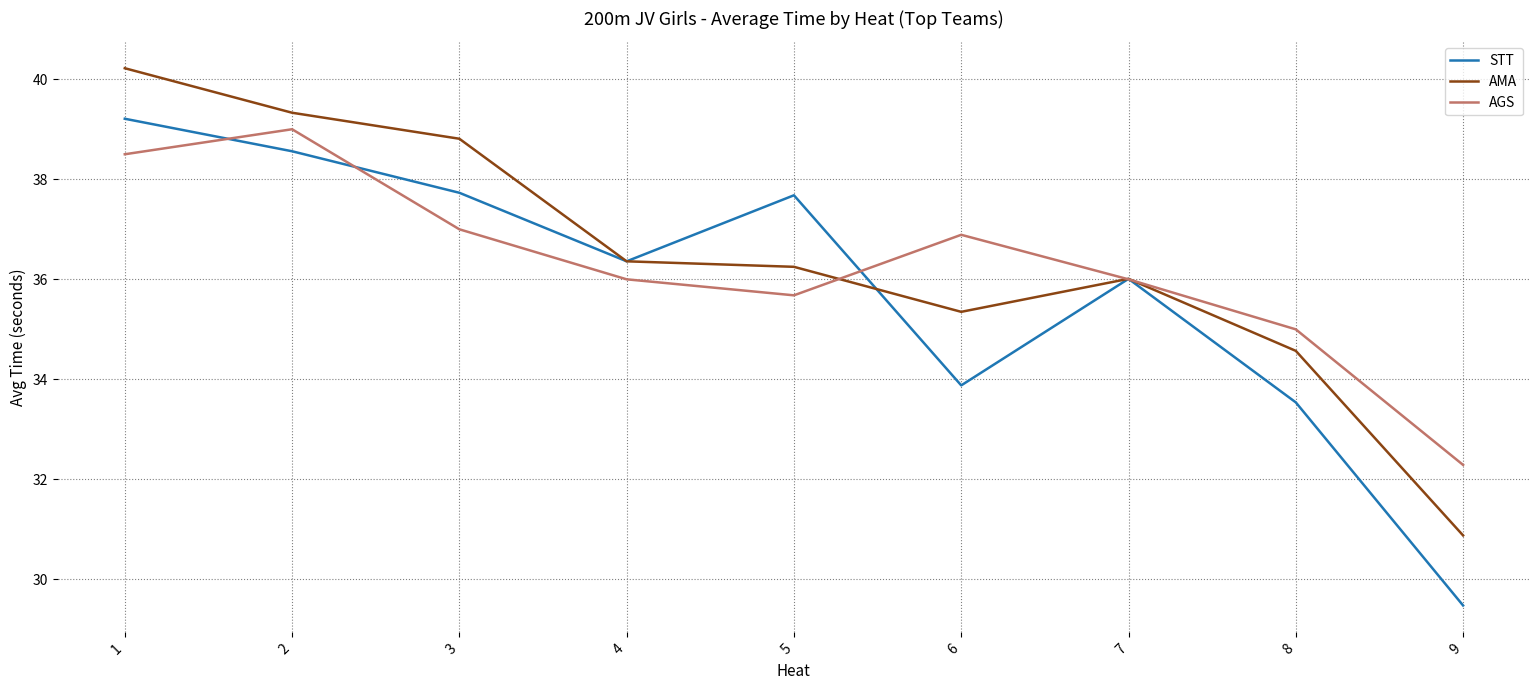

True or false: STT has a value of 18.5 at 6.

False